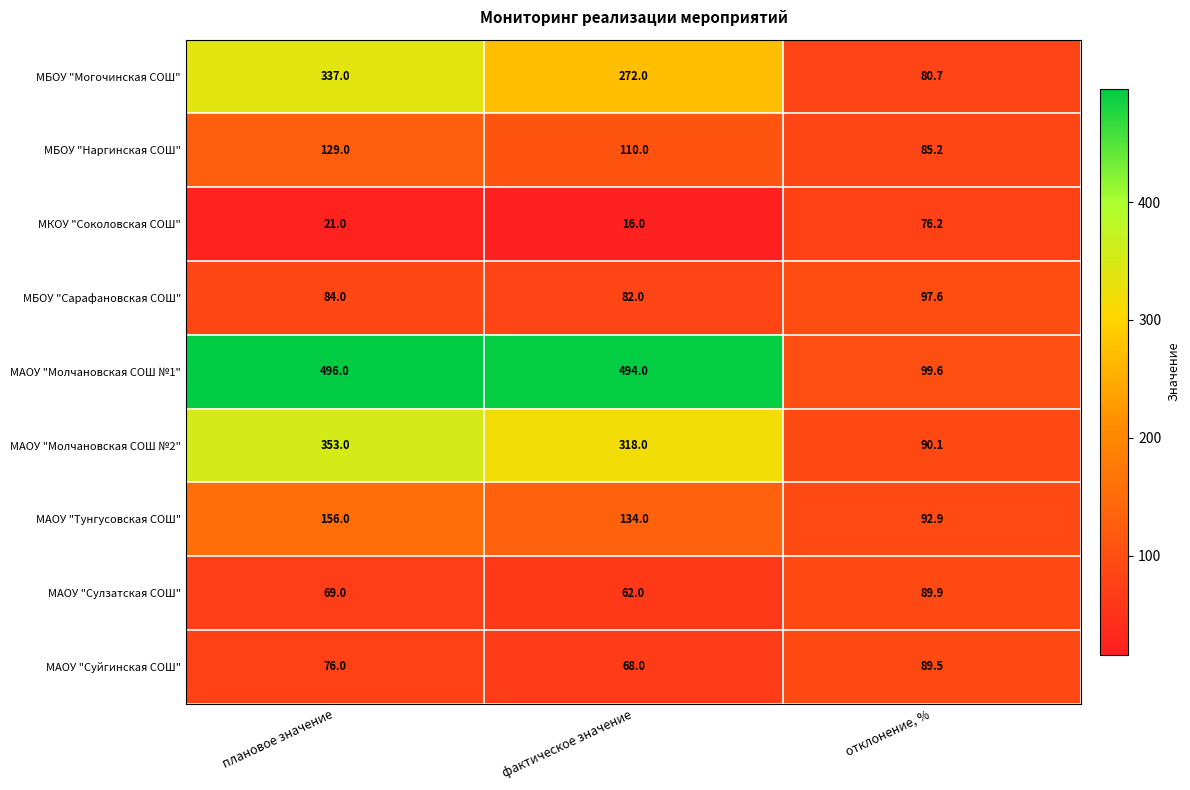

Count the number of data series in this chart.

9